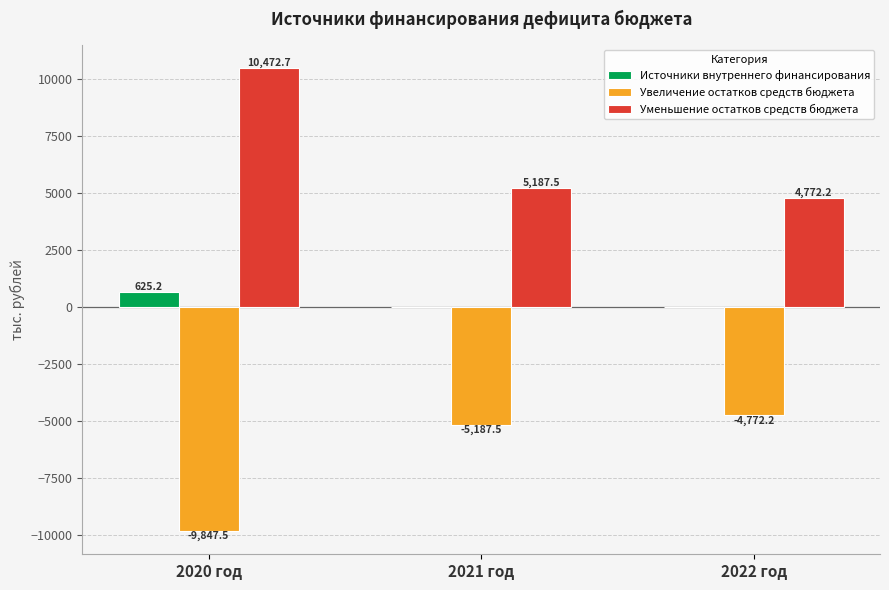

How many data points in Увеличение остатков средств бюджета are above -5187?

1